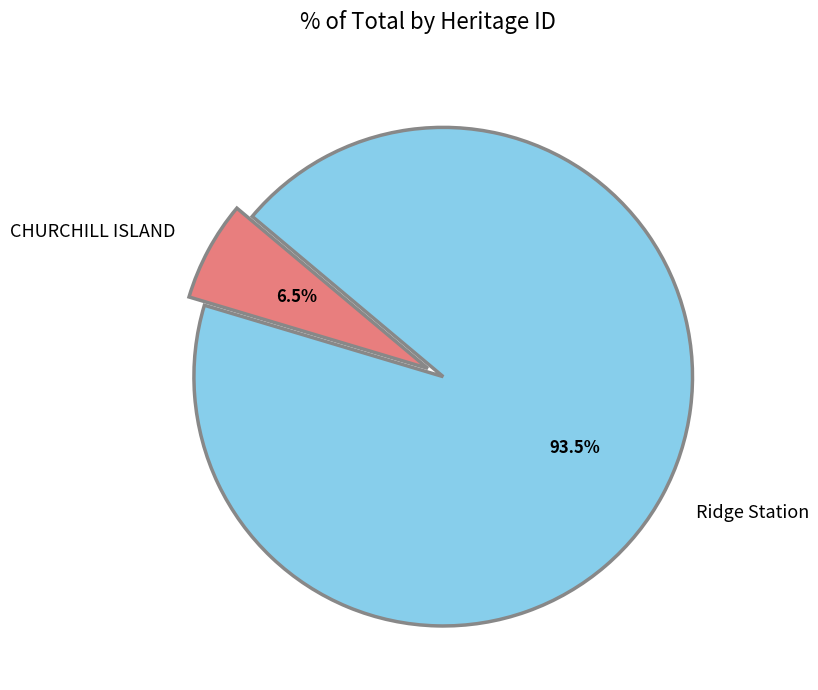

Rank the categories by value from highest to lowest.

Ridge Station, CHURCHILL ISLAND